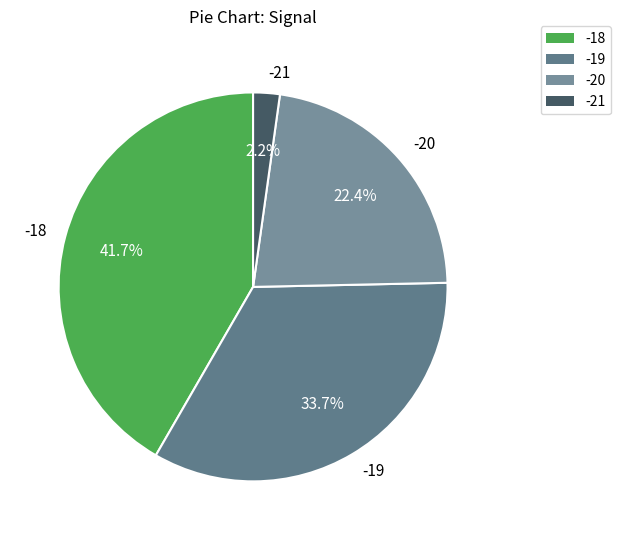

To the nearest percent, what percentage of the pie is -18?

42%